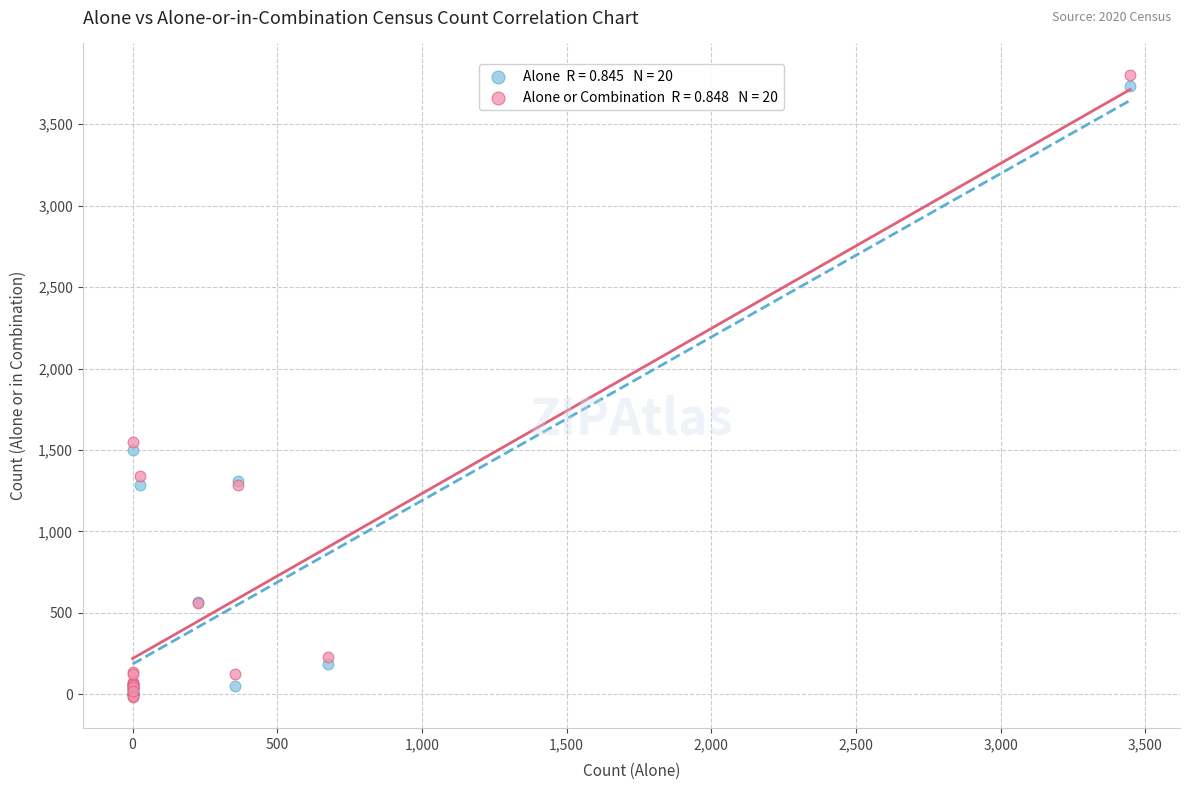

Across all series, what Y value is closest to 1894?

1552